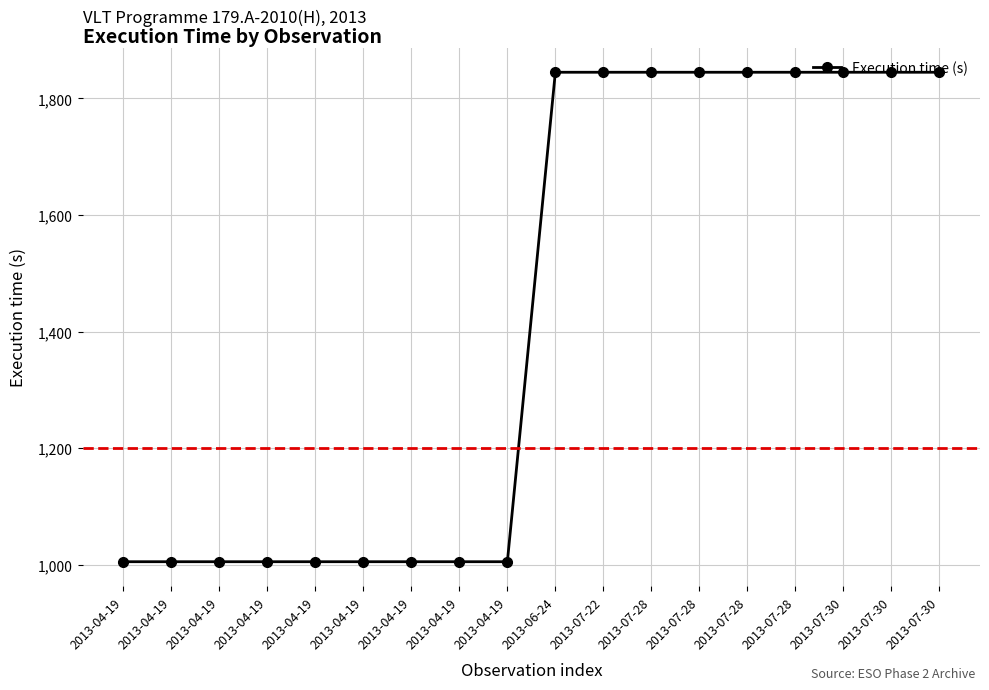

The chart shows a value of 1140 at 2013-07-30. True or false?

False